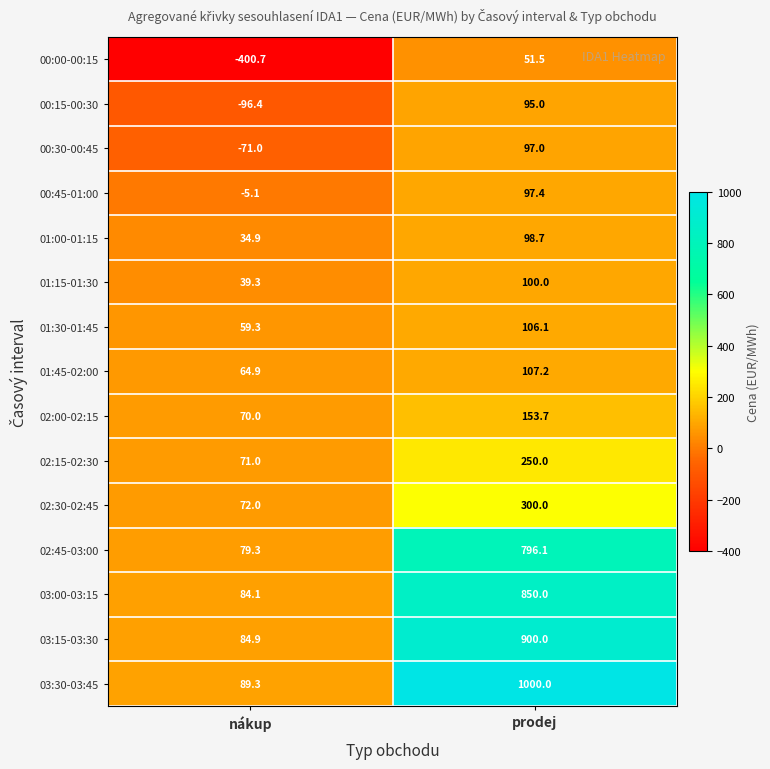

What is the difference between the maximum and minimum values in the 02:30-02:45 series?

228.0